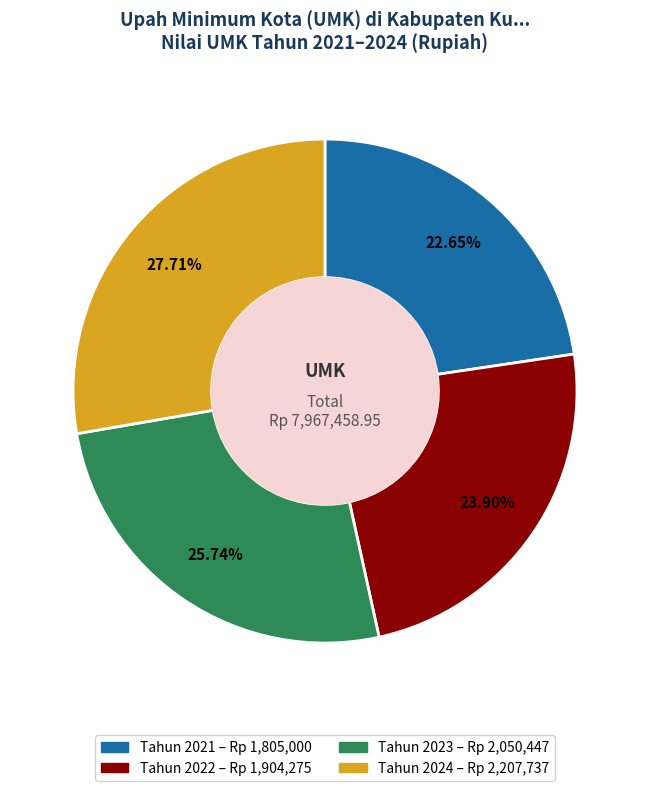

To the nearest percent, what is the difference between the largest and smallest slice percentages?

5%